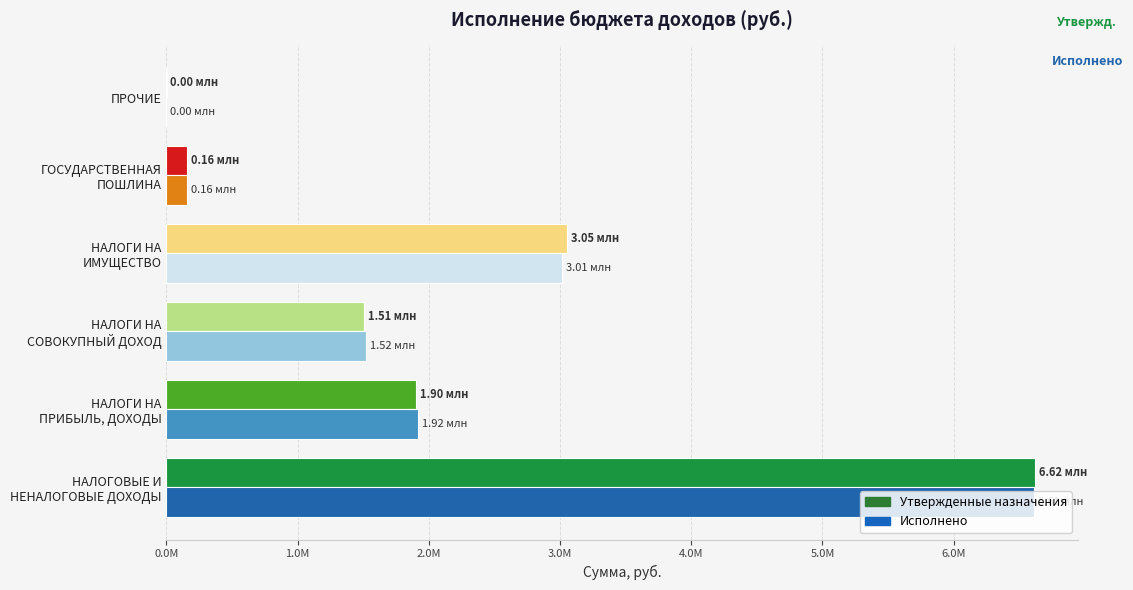

What are all the series names shown in the legend?

Утвержденные назначения, Исполнено